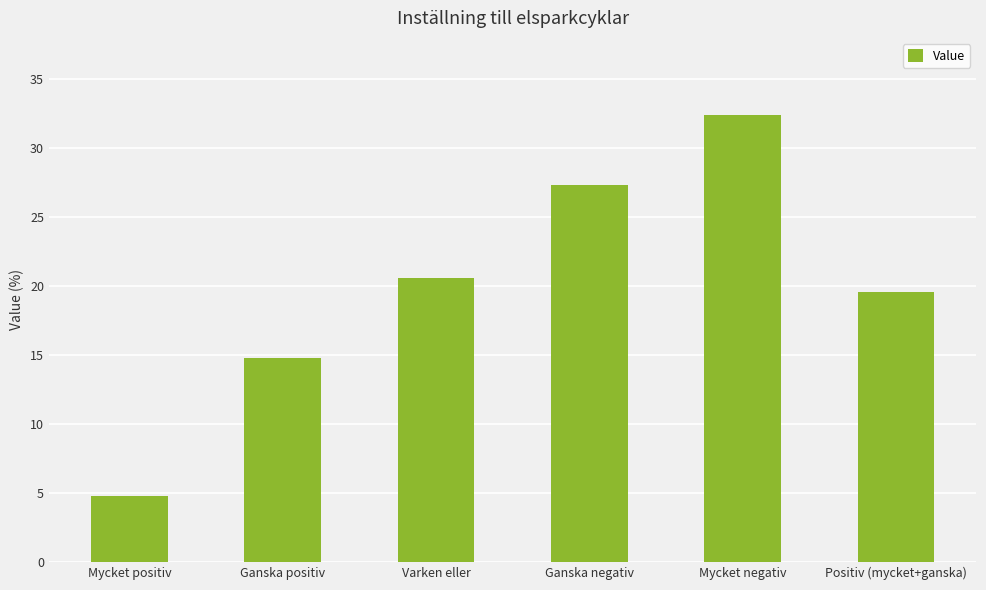

Which category has the lowest value across all series?

Mycket positiv